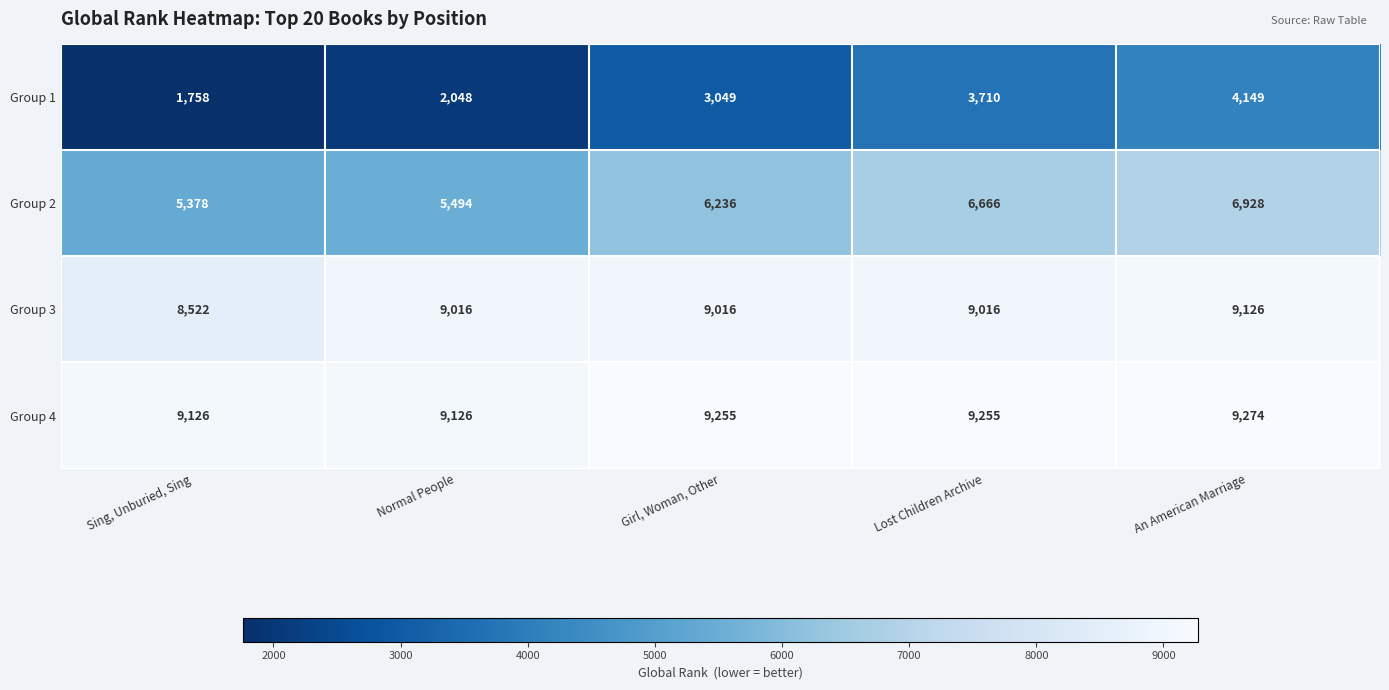

Reading left to right, what are all the values shown in this chart?

Group 1: 1758	2048	3049	3710	4149
Group 2: 5378	5494	6236	6666	6928
Group 3: 8522	9016	9016	9016	9126
Group 4: 9126	9126	9255	9255	9274